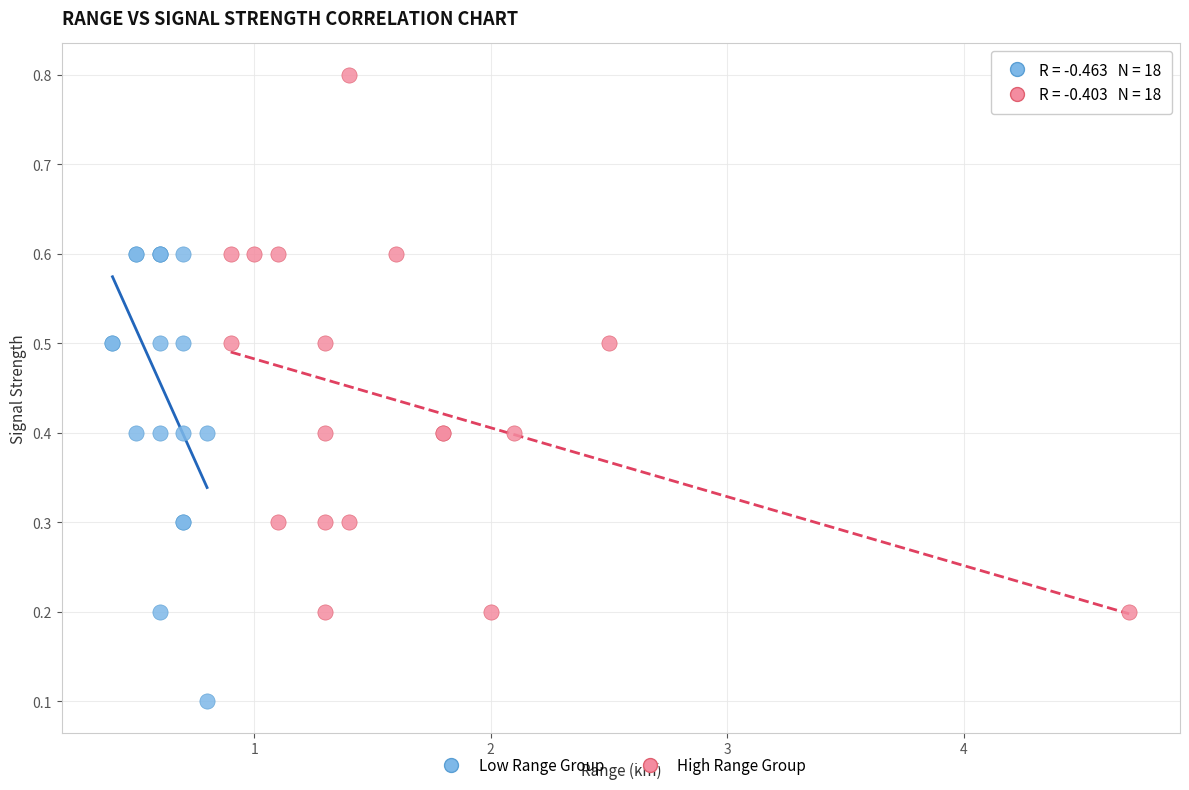

Which series contains the lowest Y value?

Low Range Group